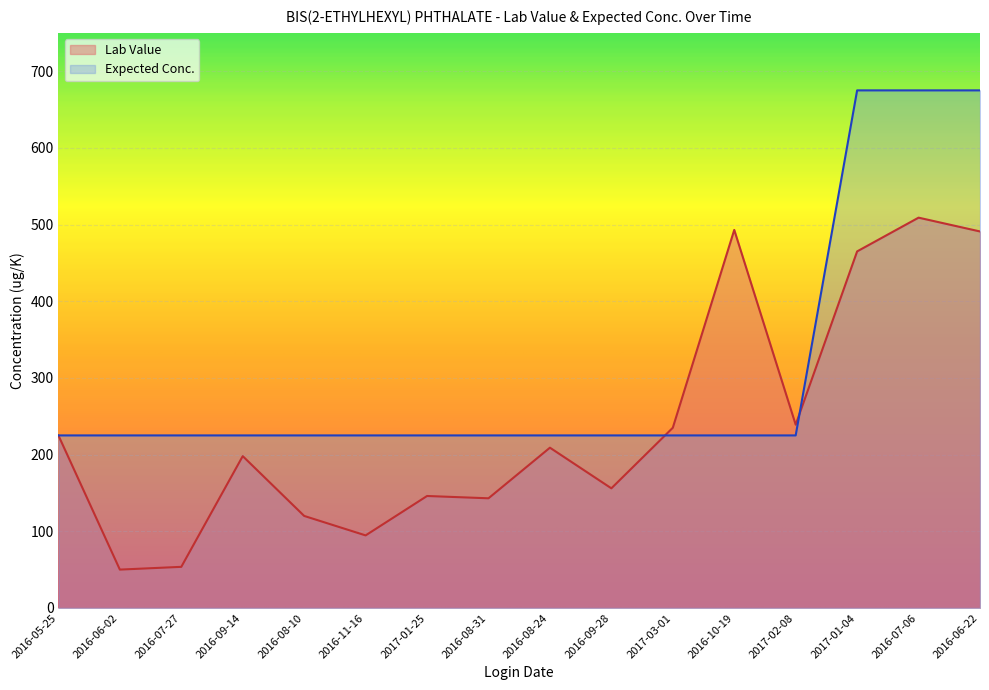

At how many categories does at least one series exceed 91?

16